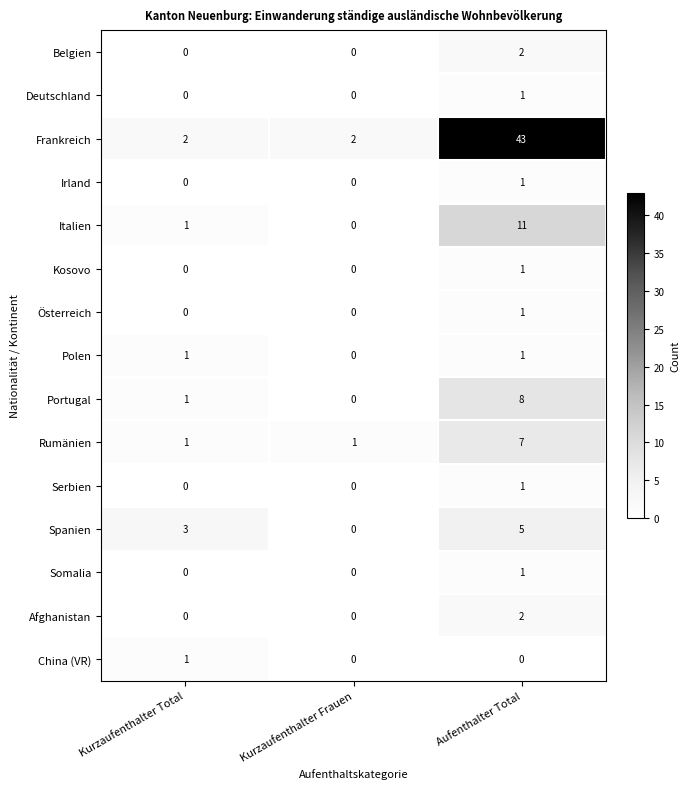

Which series has the widest spread of values?

Frankreich